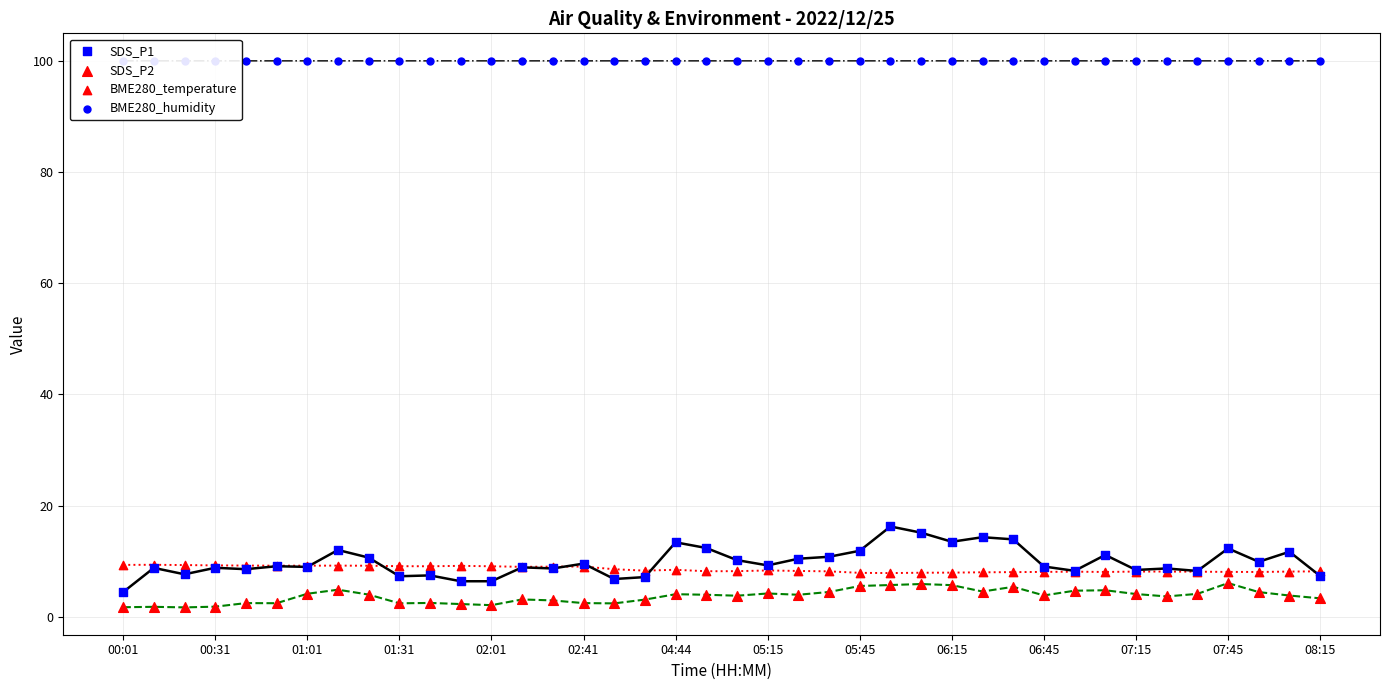

Which series has the largest Y range (max minus min)?

SDS_P1